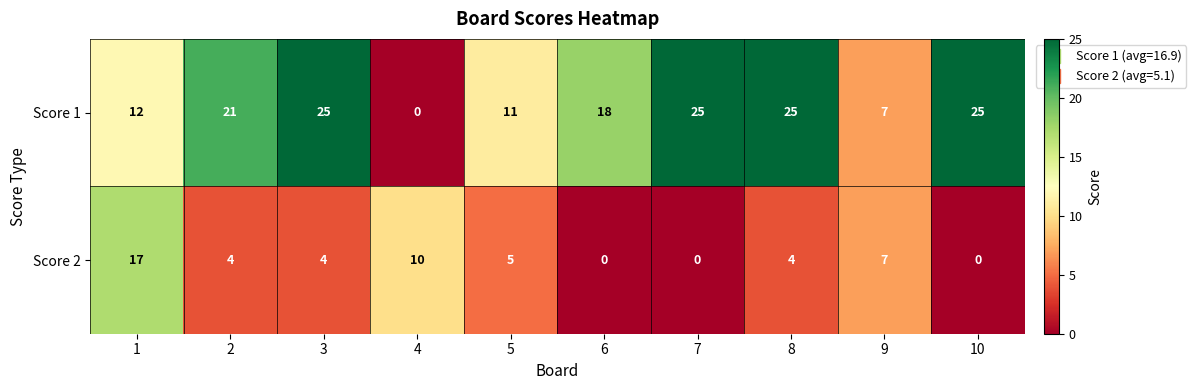

What is the difference between the maximum and minimum values in the Score 1 series?

25